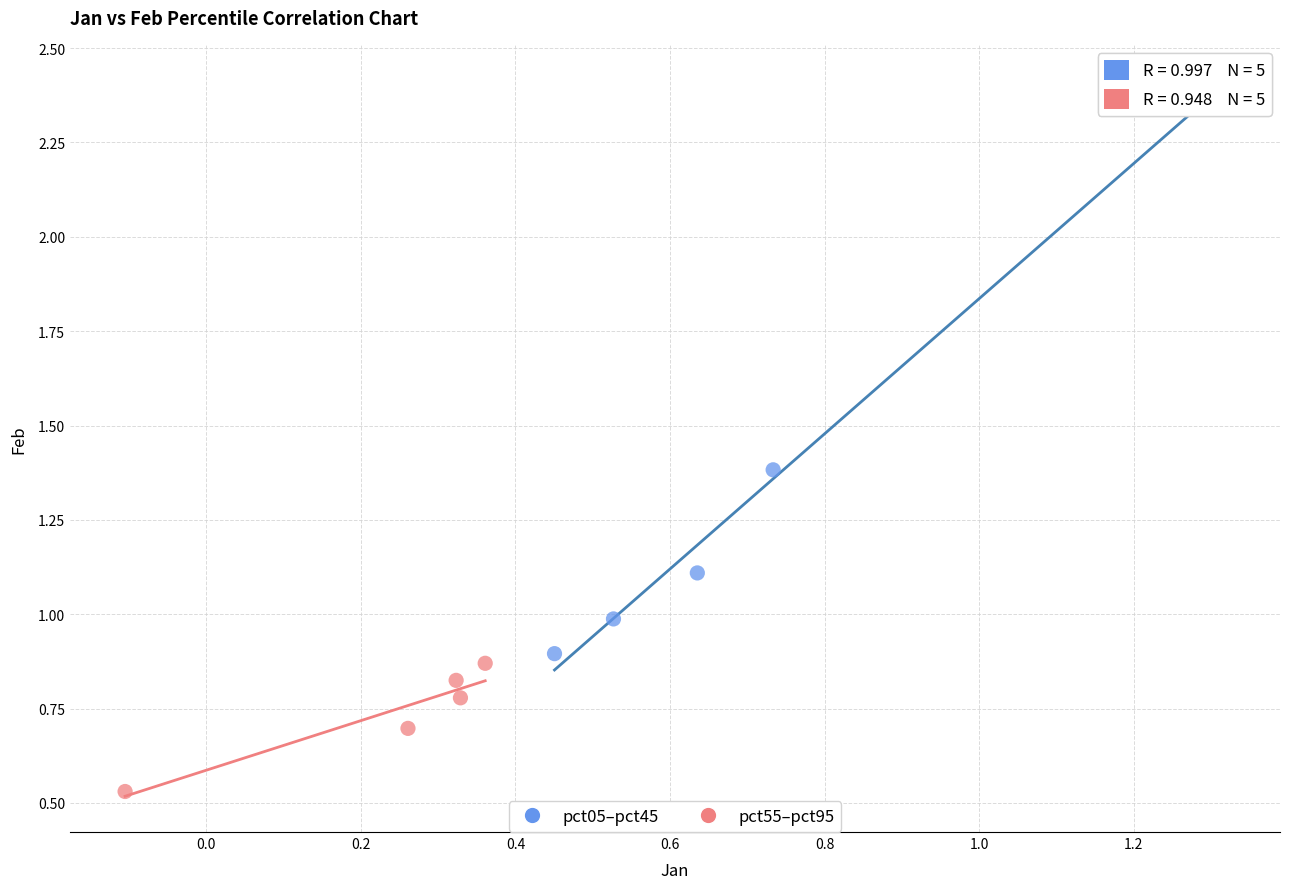

Which series reaches the minimum Y coordinate?

pct55–pct95